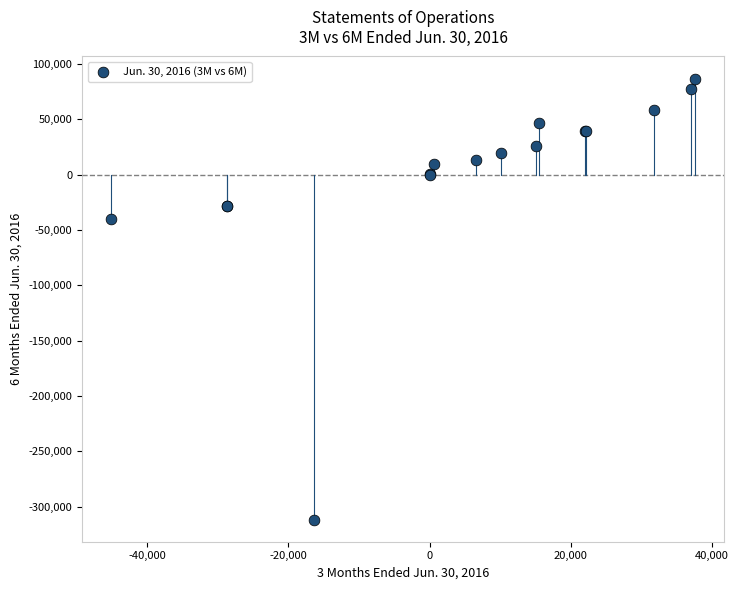

What Y value in the scatter plot is closest to -112478?

-40430